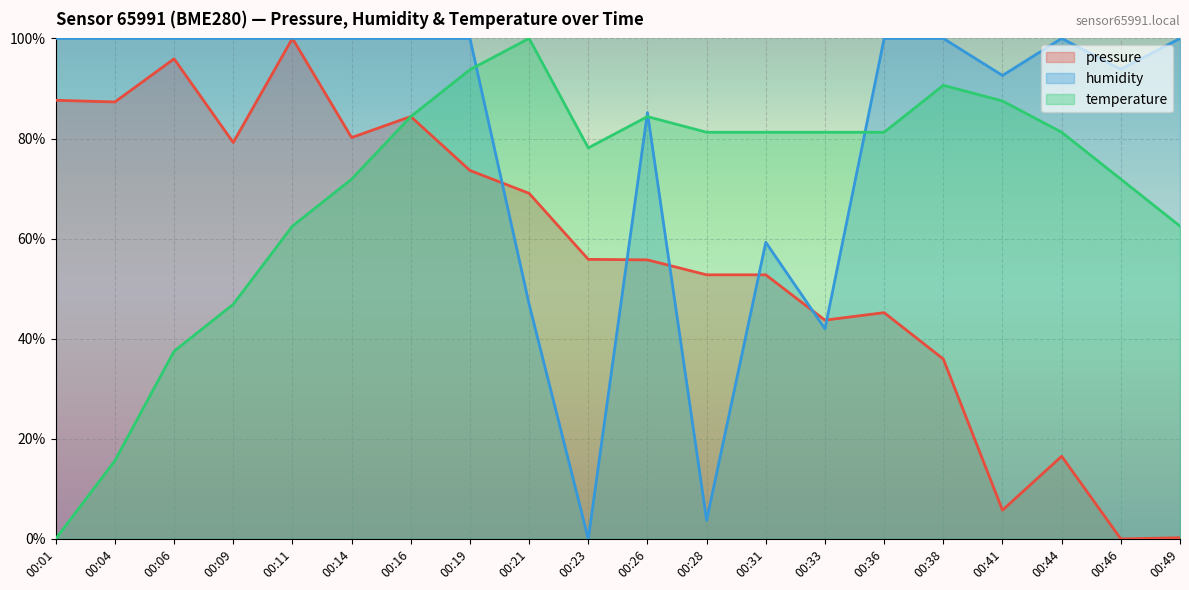

How many interior local peaks does the temperature series have?

3